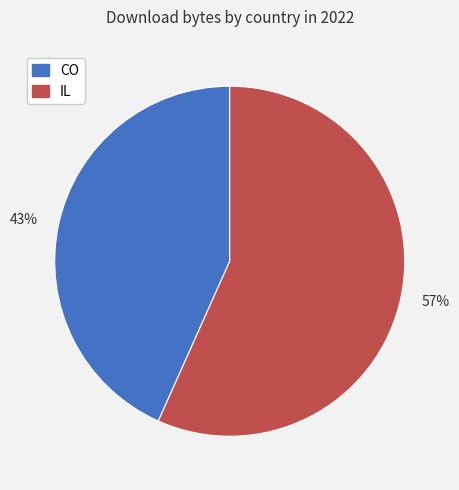

Between IL and CO, which is larger?

IL